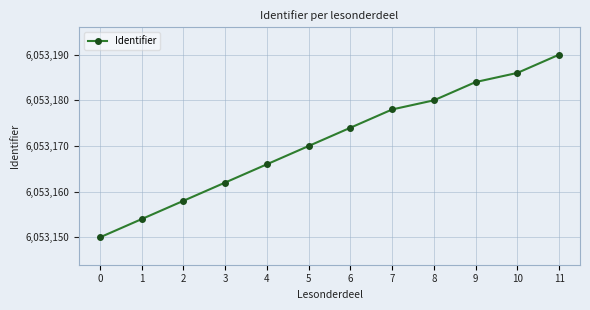

What is the value of the 3rd point from the left?

6053158